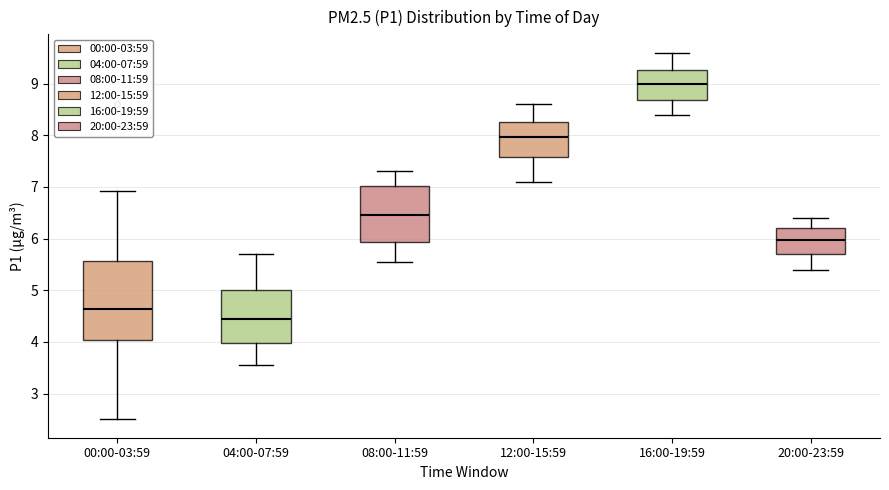

Which box's median line is the lowest?

04:00-07:59